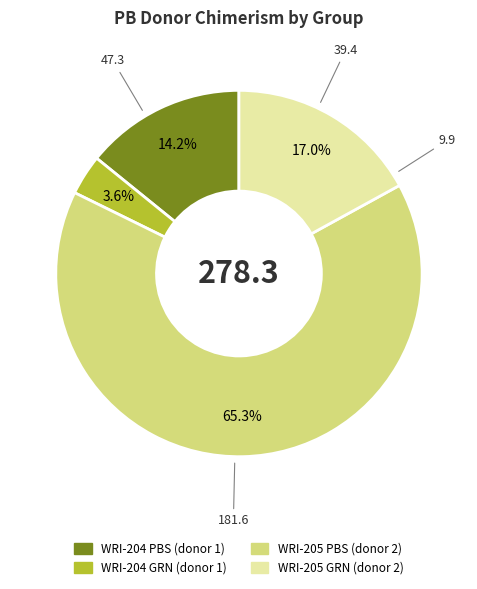

To the nearest percent, what is the average slice percentage?

25%